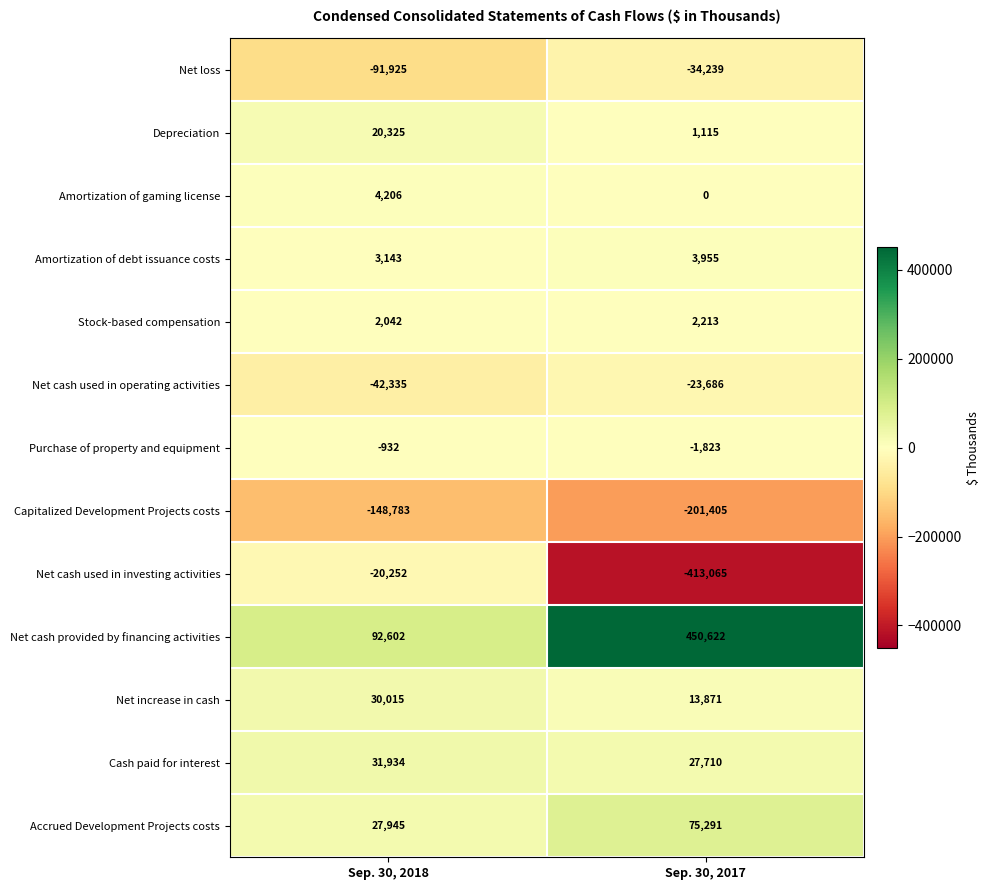

Reading left to right, what are all the values shown in this chart?

Net loss: -91925	-34239
Depreciation: 20325	1115
Amortization of gaming license: 4206	0
Amortization of debt issuance costs: 3143	3955
Stock-based compensation: 2042	2213
Net cash used in operating activities: -42335	-23686
Purchase of property and equipment: -932	-1823
Capitalized Development Projects costs: -148783	-201405
Net cash used in investing activities: -20252	-413065
Net cash provided by financing activities: 92602	450622
Net increase in cash: 30015	13871
Cash paid for interest: 31934	27710
Accrued Development Projects costs: 27945	75291